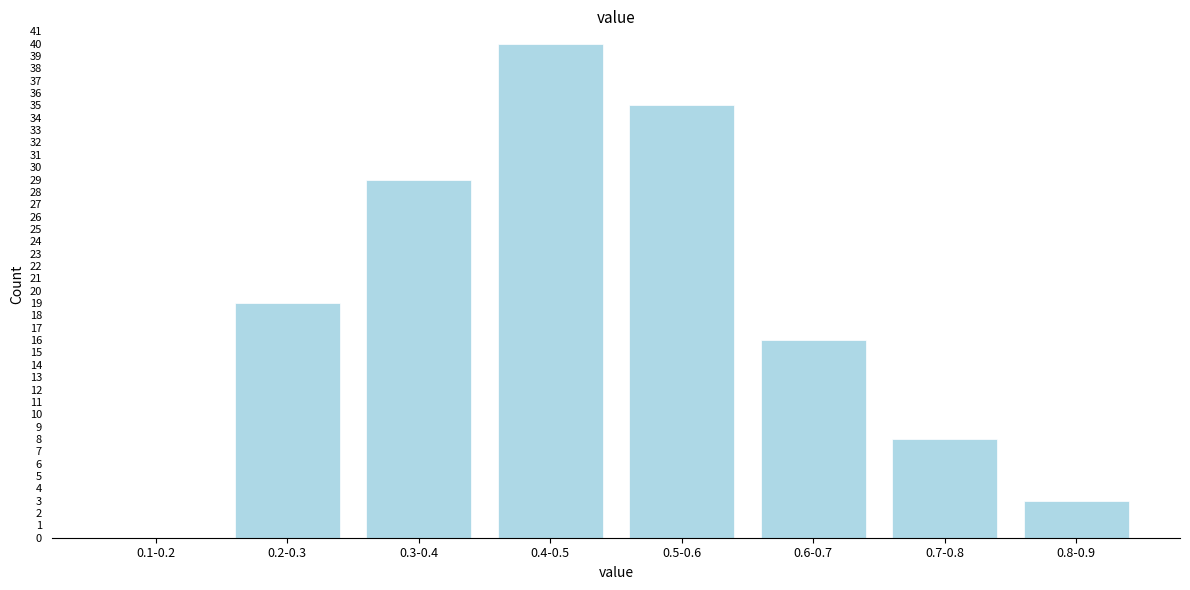

Reading left to right, extract all data points from this chart.

0.1-0.2=0	0.2-0.3=19	0.3-0.4=29	0.4-0.5=40	0.5-0.6=35	0.6-0.7=16	0.7-0.8=8	0.8-0.9=3